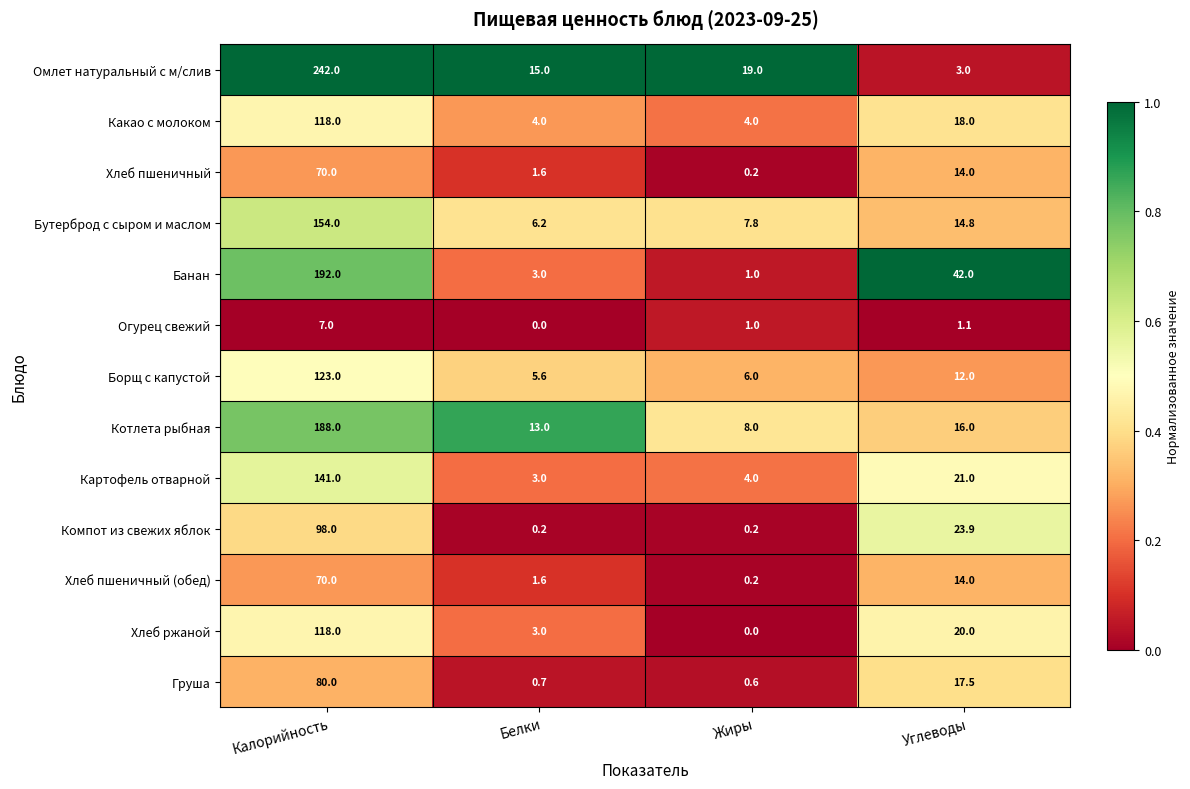

What is the spread (max minus min) of values at Белки?

15.0